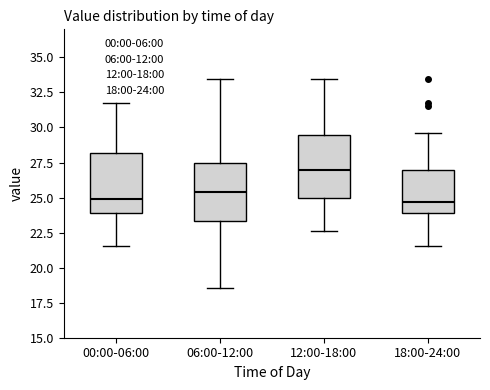

Reading left to right, read every box against the y-axis: the position of its median line, the range the box covers, and the ends of its whiskers. The values are not printed on the chart, so give them approximately, as read against the axis.

00:00-06:00: median 25.0, box 24.0 to 28.0, whiskers 21.5 to 32.0
06:00-12:00: median 25.5, box 23.5 to 27.5, whiskers 18.5 to 33.5
12:00-18:00: median 27.0, box 25.0 to 29.5, whiskers 22.5 to 33.5
18:00-24:00: median 24.5, box 24.0 to 27.0, whiskers 21.5 to 29.5